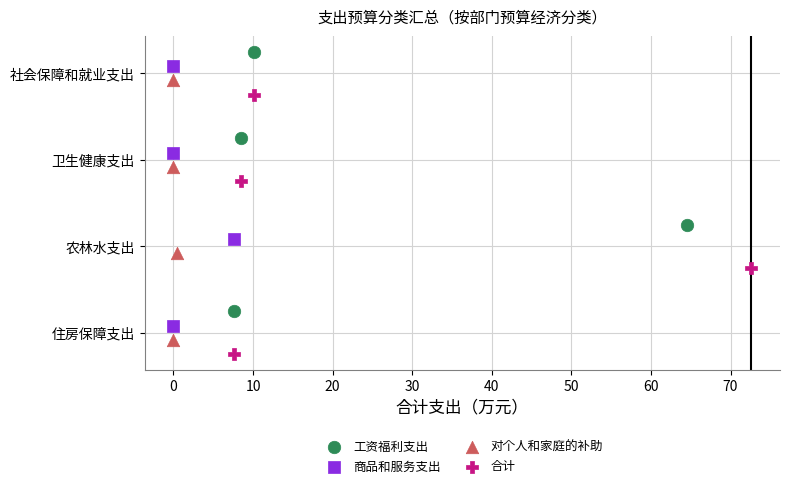

Which series reaches the maximum Y coordinate?

合计